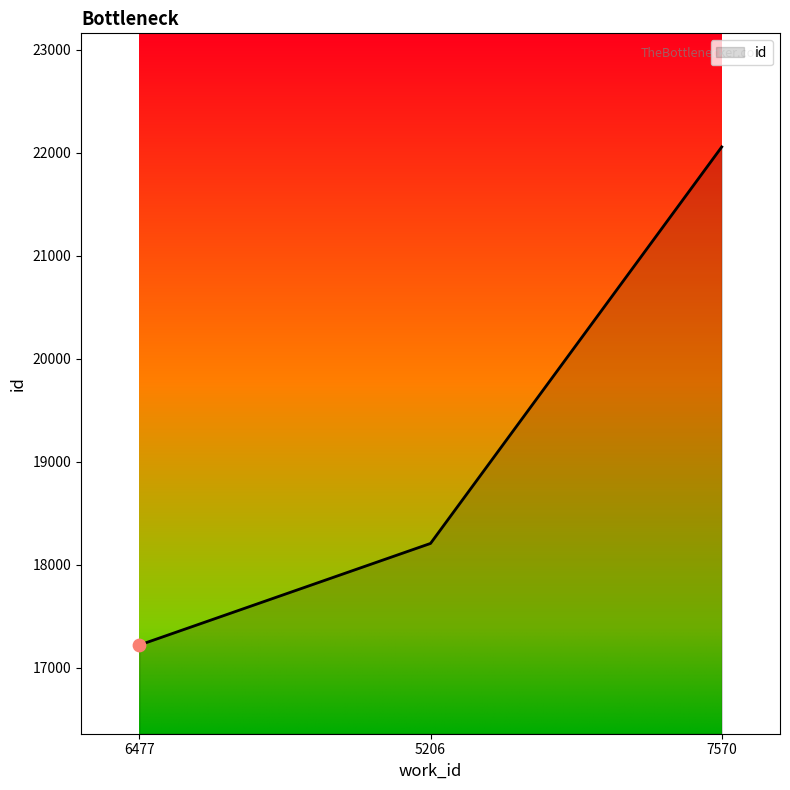

Approximately how many times larger is the value at 5206 compared to 7570?

0.8